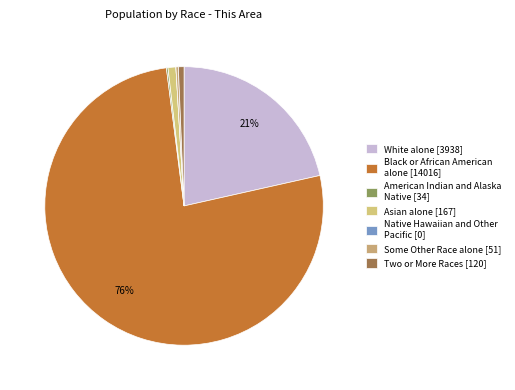

What percentage is the Asian alone slice, to the nearest percent?

1%